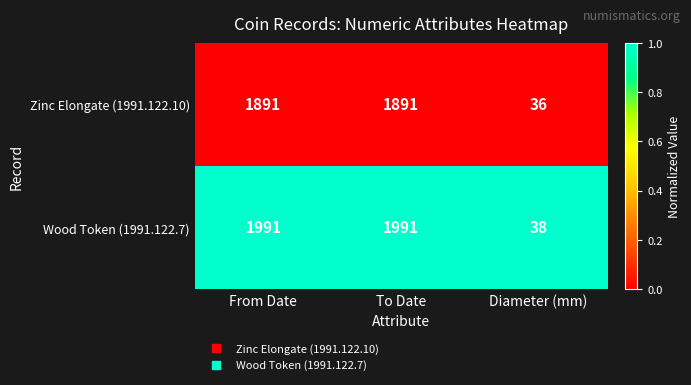

Reading right to left, transcribe all the data shown in this chart.

Zinc Elongate (1991.122.10): 36	1891	1891
Wood Token (1991.122.7): 38	1991	1991